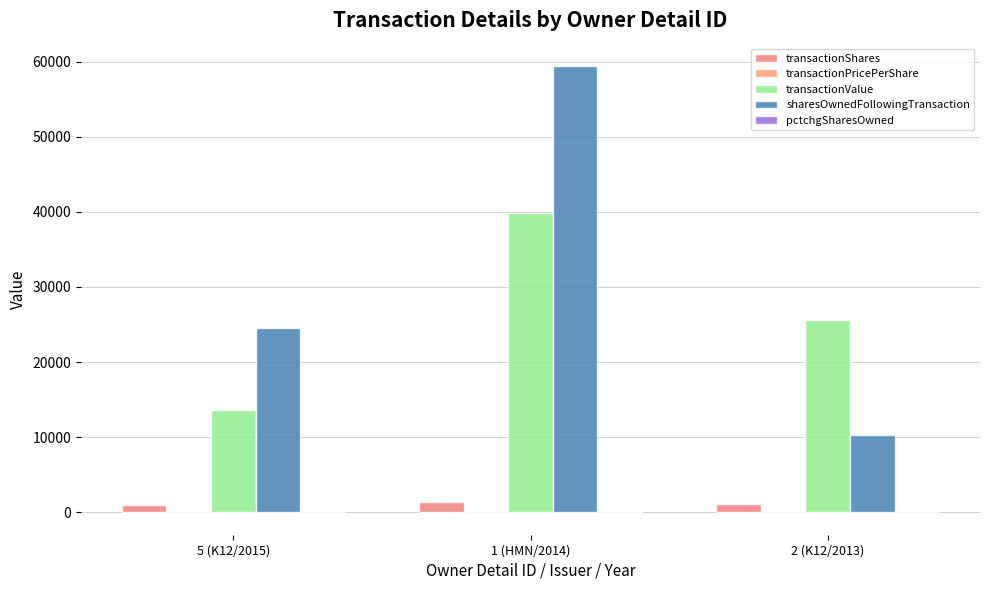

True or false: transactionValue has a value of 18379.1 at 5 (K12/2015).

False